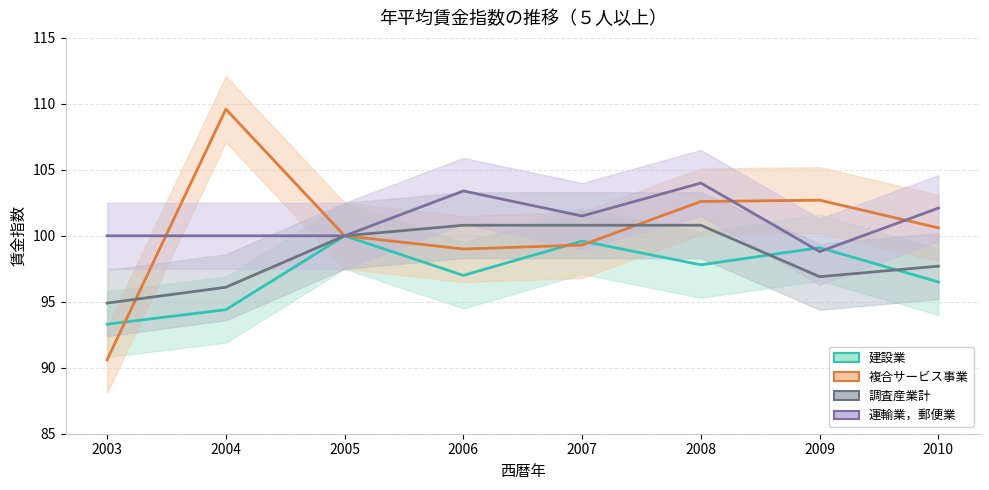

Is it true that 建設業 equals 99.6 at 2007?

True